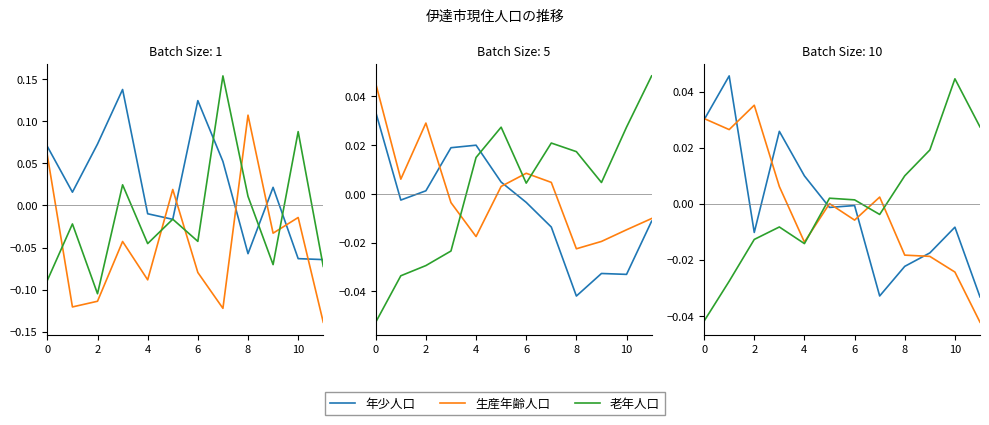

Does the chart have visible grid lines?

No